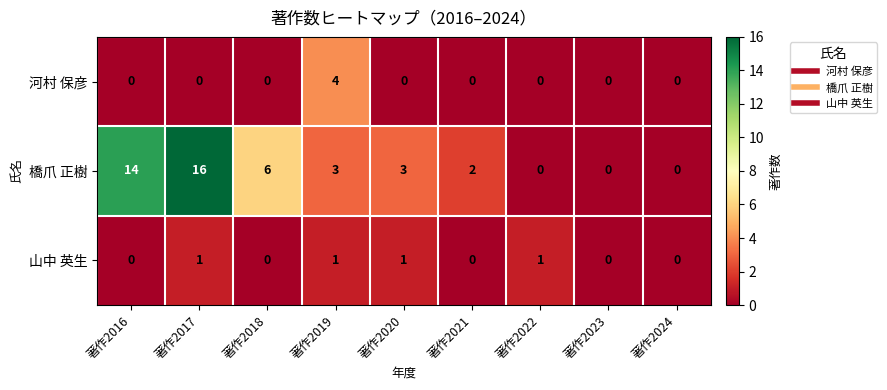

Is the value of 河村 保彦 at 著作2020 greater than the value of 山中 英生 at 著作2022?

No